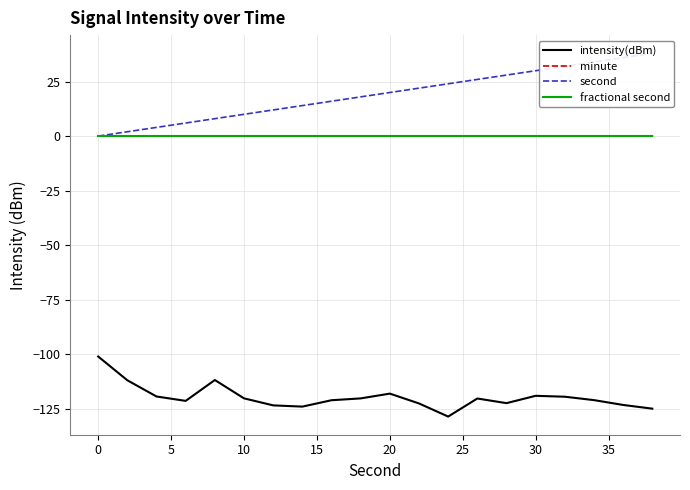

Which series has the largest range (max minus min)?

second